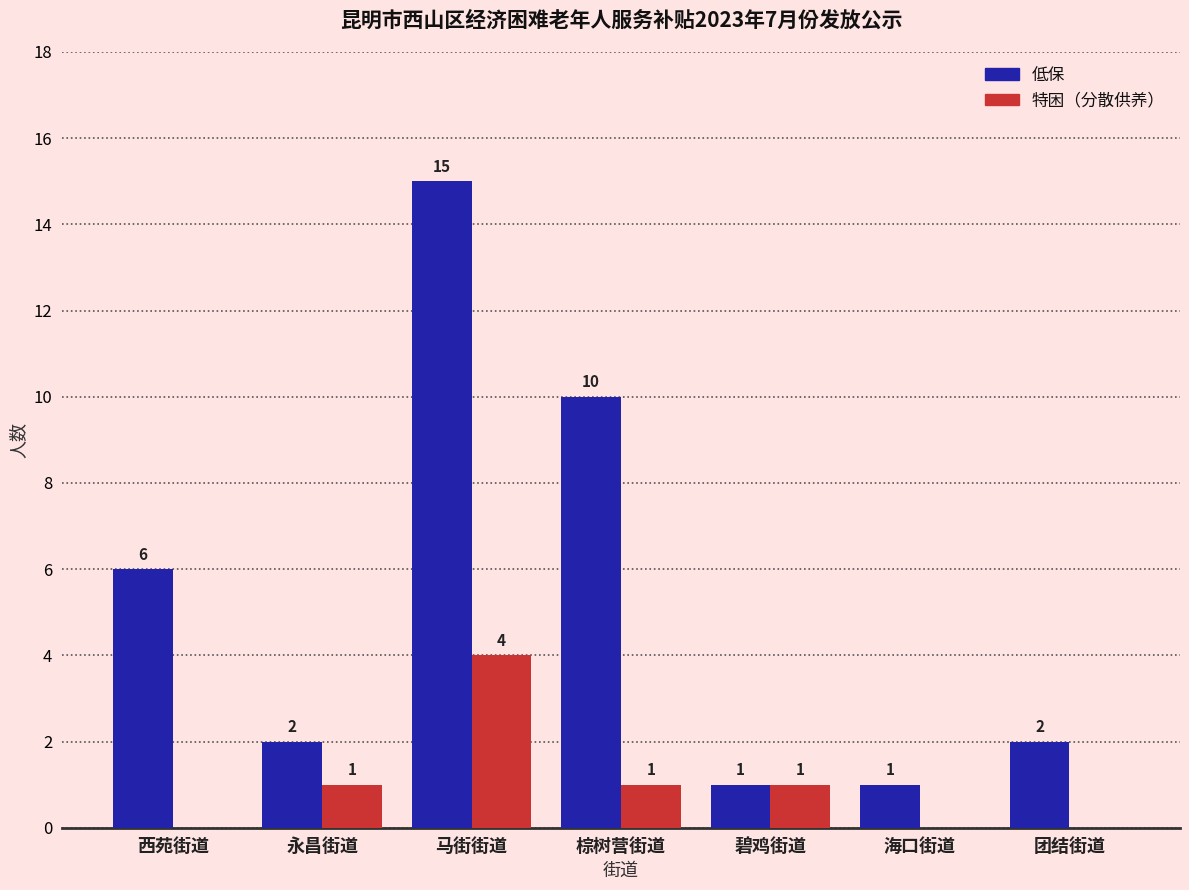

What is the sum of all 特困（分散供养） values?

7